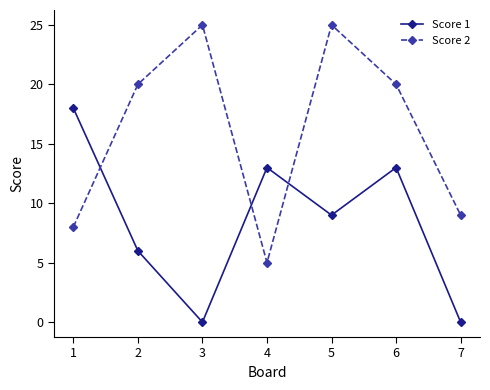

Rank the series by their average value, from highest to lowest.

Score 2, Score 1